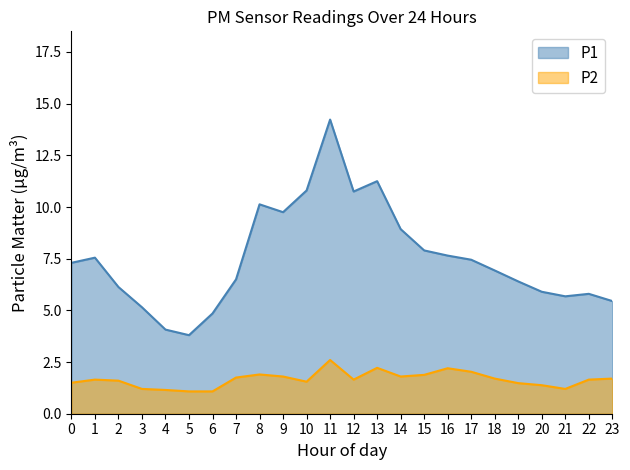

List the series in order of their peak value, lowest first.

P2, P1